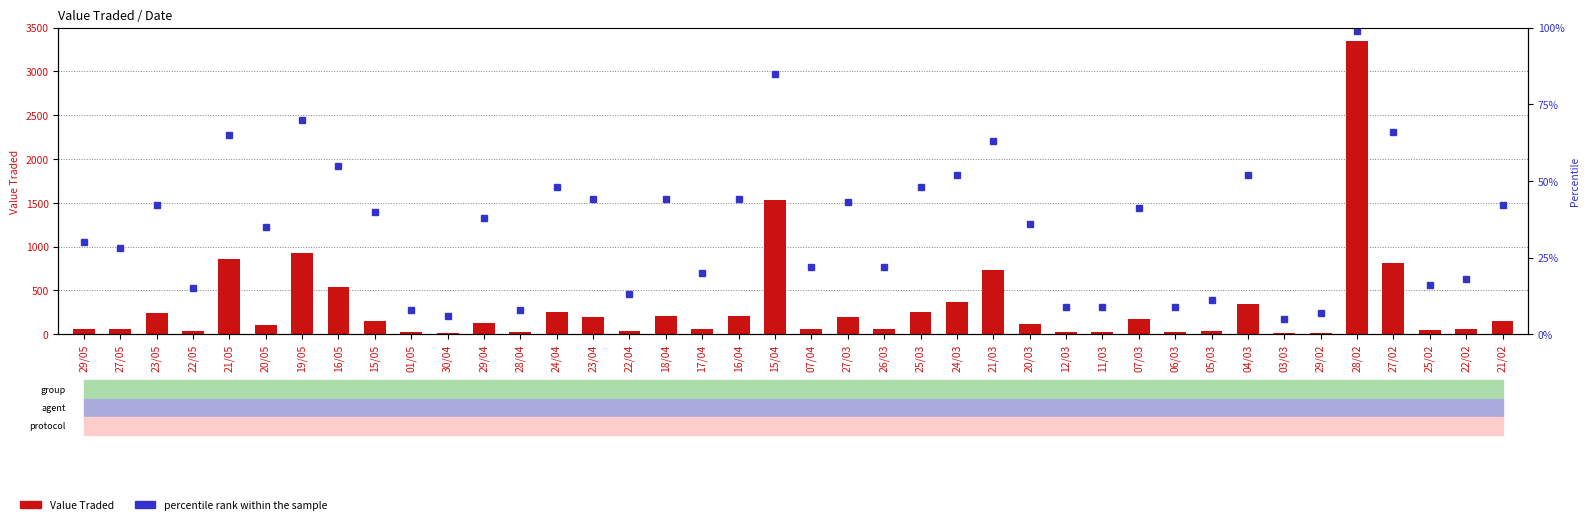

List the series in order of their peak value, lowest first.

percentile rank within the sample, Value Traded